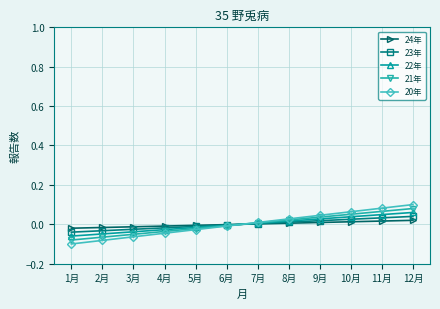

Which series ends up on top after the final intersection of 20年 and 24年?

20年